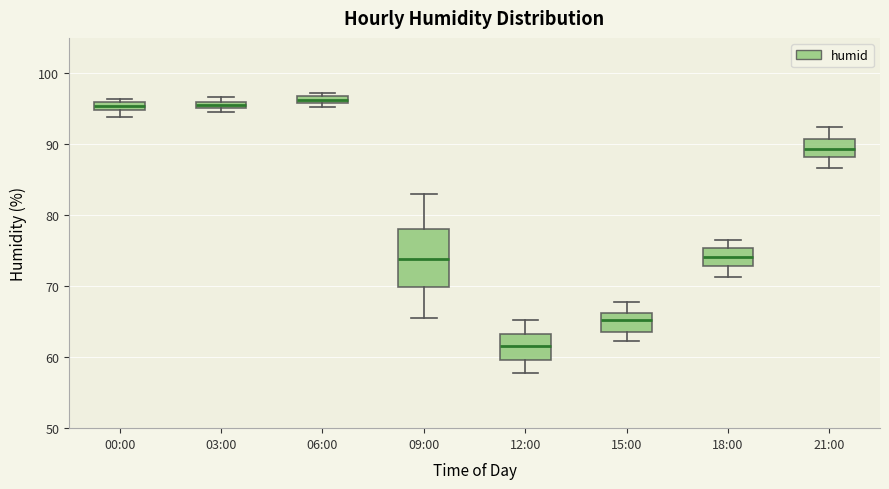

Where is the lower edge of the box for 06:00 on the y-axis? The values are not printed on the chart, so give them approximately, as read against the axis.

96